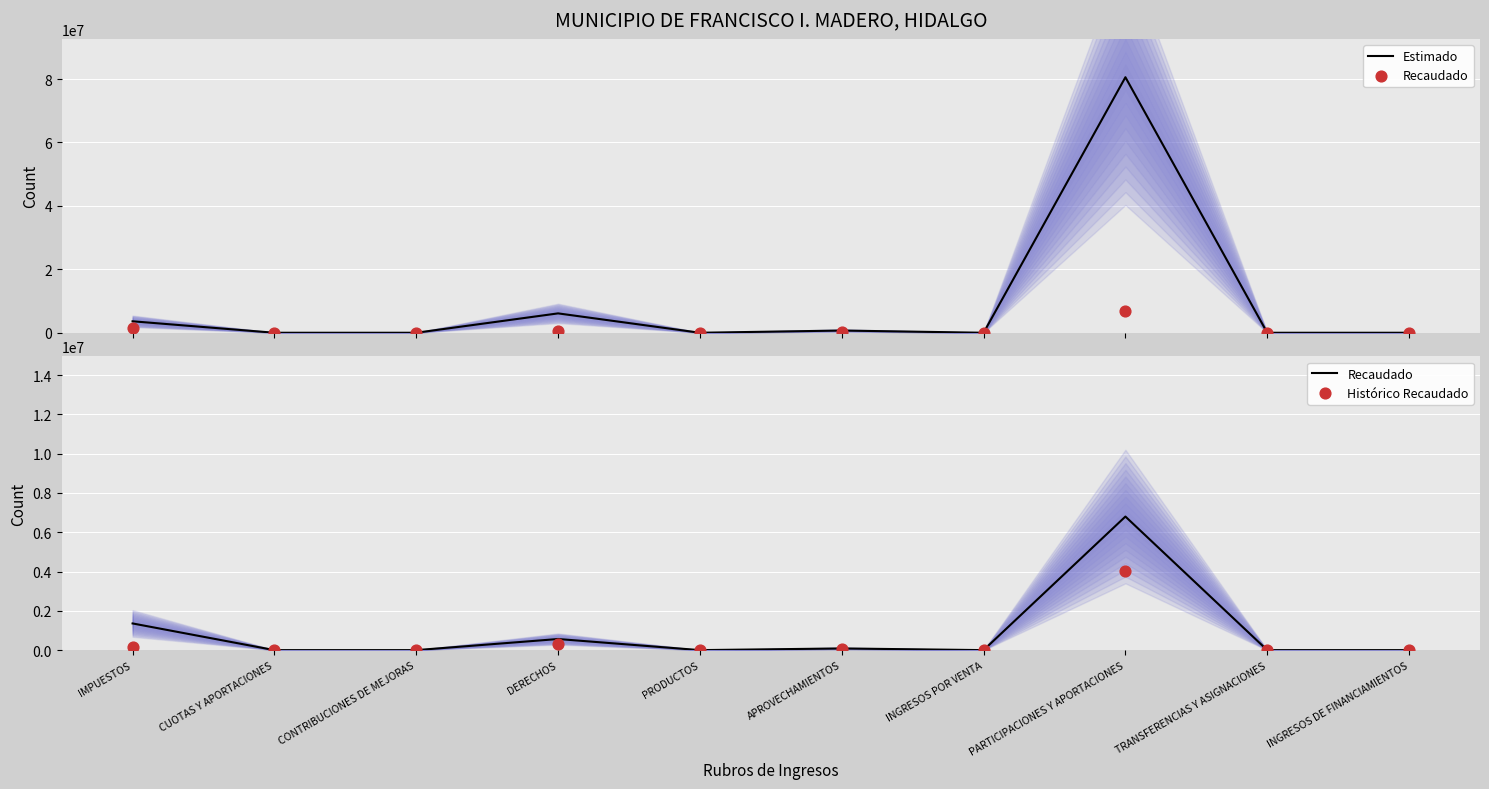

Which series has the largest total across all categories?

Estimado